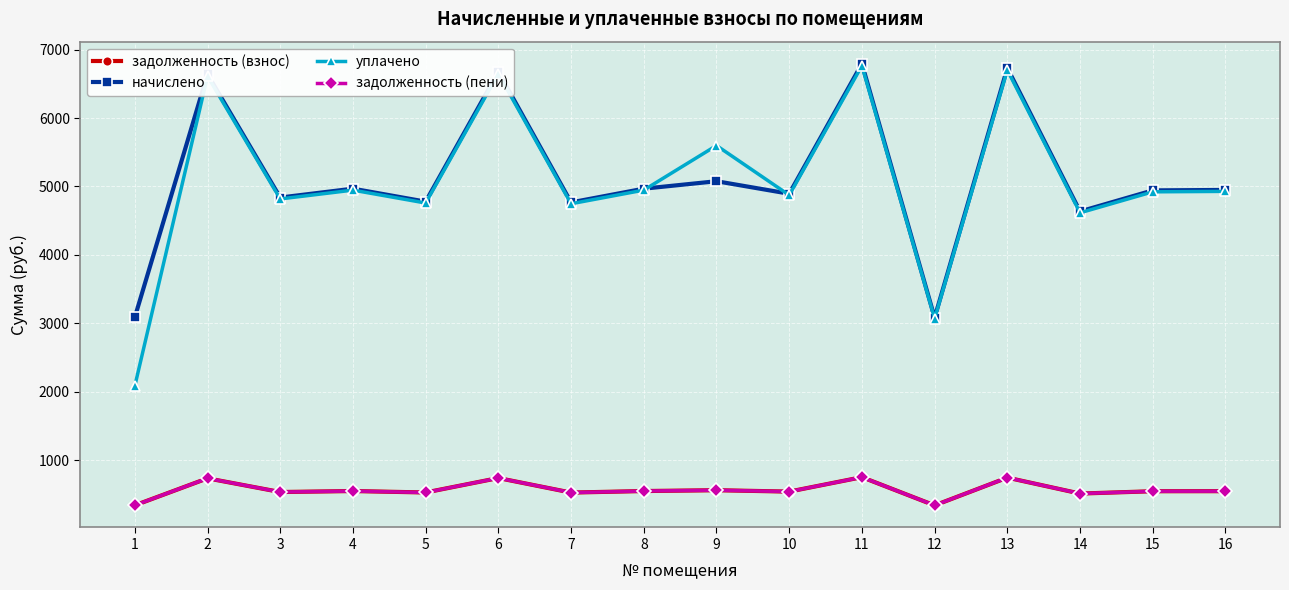

Does the chart have visible grid lines?

Yes